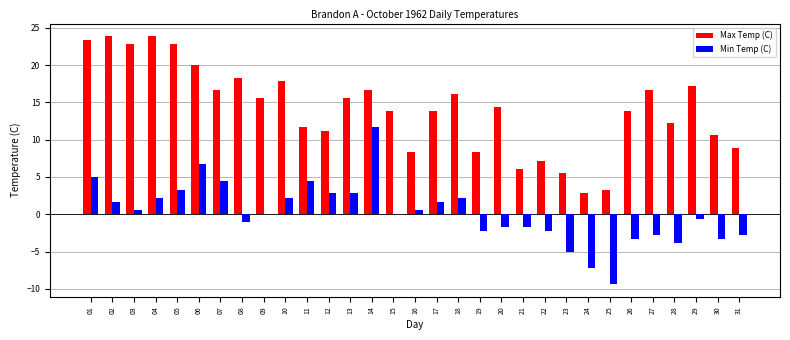

What is the total value across all series at 13?

18.4